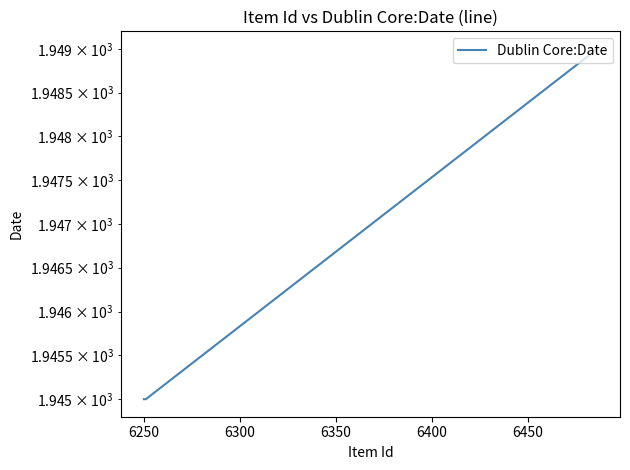

What is the maximum value shown in the chart?

1949